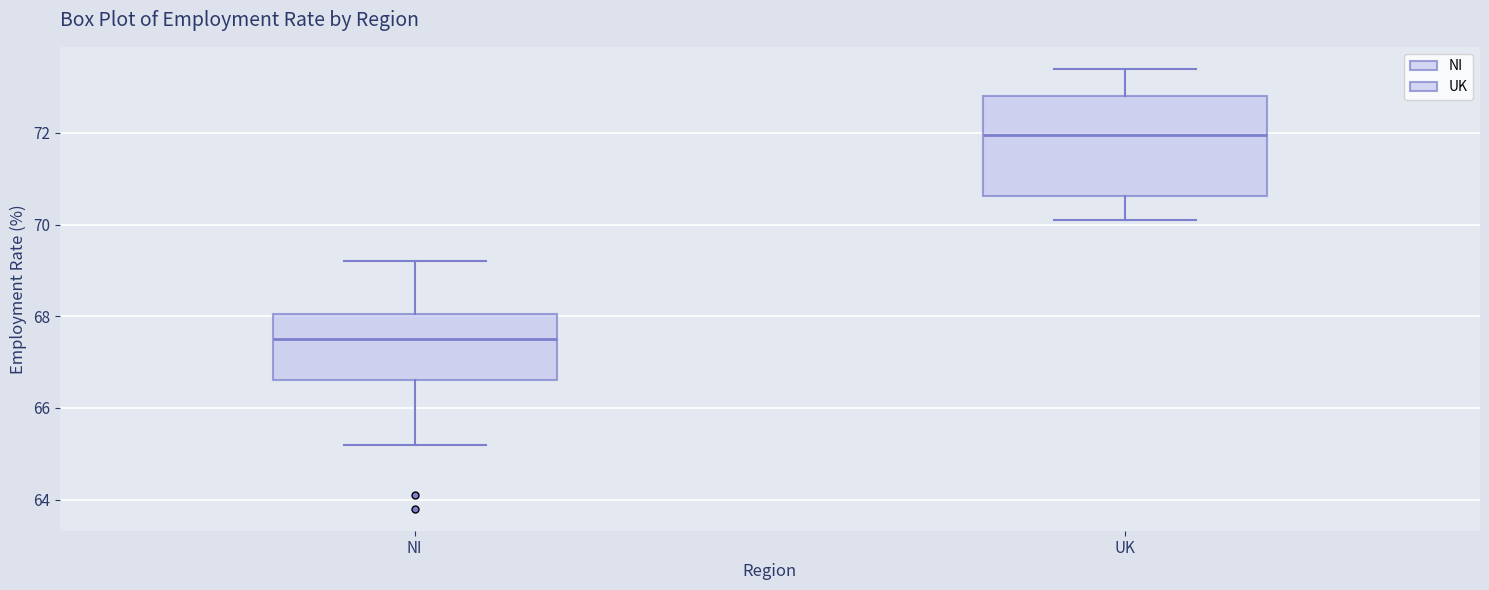

Reading left to right, read every box against the y-axis: the position of its median line, the range the box covers, and the ends of its whiskers. The values are not printed on the chart, so give them approximately, as read against the axis.

NI: median 67.6, box 66.6 to 68.0, whiskers 65.2 to 69.2
UK: median 72.0, box 70.6 to 72.8, whiskers 70.2 to 73.4